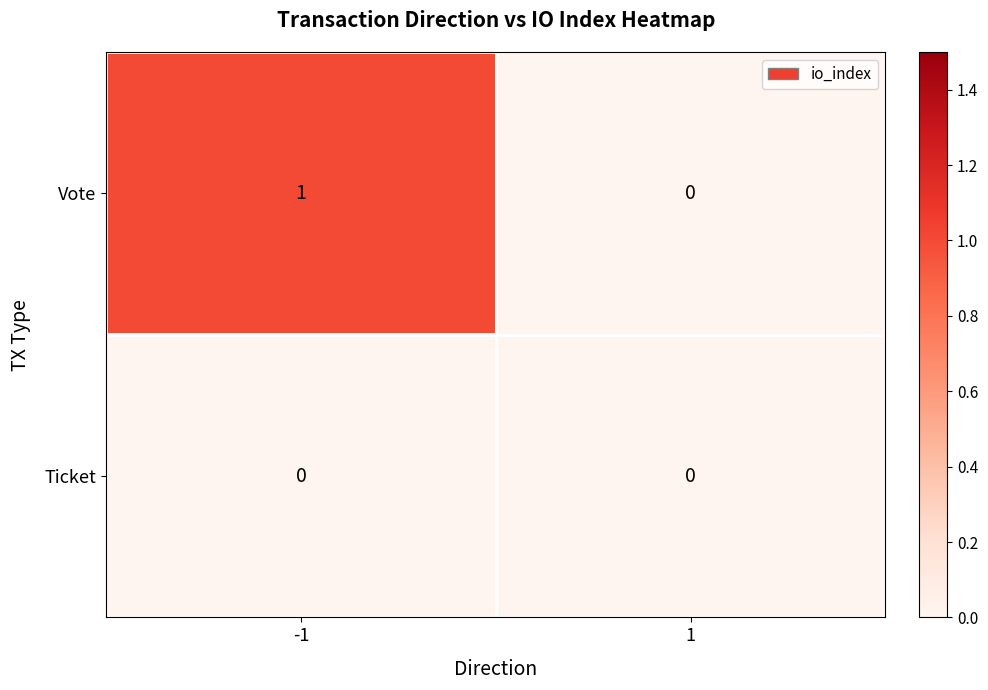

What is the total value across all series at -1?

1